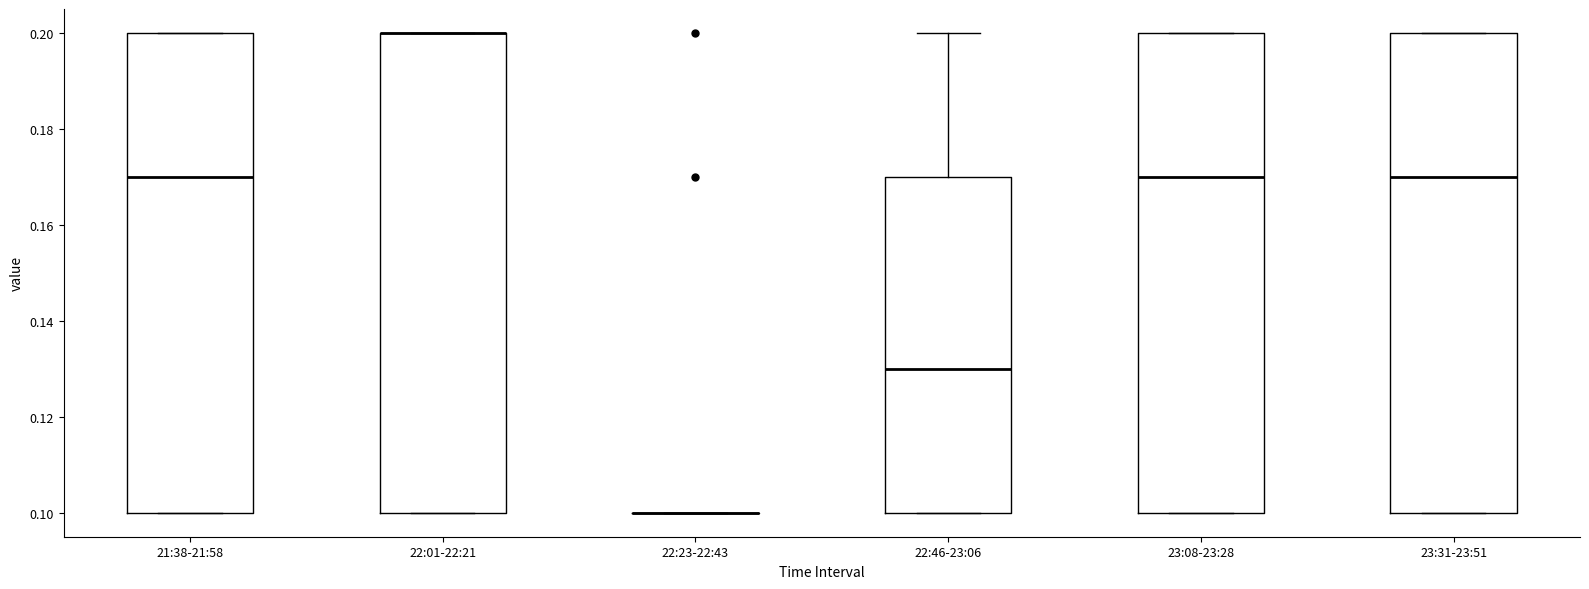

Reading left to right, read every box against the y-axis: the position of its median line, the range the box covers, and the ends of its whiskers. The values are not printed on the chart, so give them approximately, as read against the axis.

21:38-21:58: median 0.17, box 0.10 to 0.20, whiskers 0.10 to 0.20
22:01-22:21: median 0.20 (drawn on the box's upper edge), box 0.10 to 0.20, whiskers 0.10 to 0.20
22:23-22:43: box collapsed to a line at 0.10, whiskers 0.10 to 0.10
22:46-23:06: median 0.13, box 0.10 to 0.17, whiskers 0.10 to 0.20
23:08-23:28: median 0.17, box 0.10 to 0.20, whiskers 0.10 to 0.20
23:31-23:51: median 0.17, box 0.10 to 0.20, whiskers 0.10 to 0.20